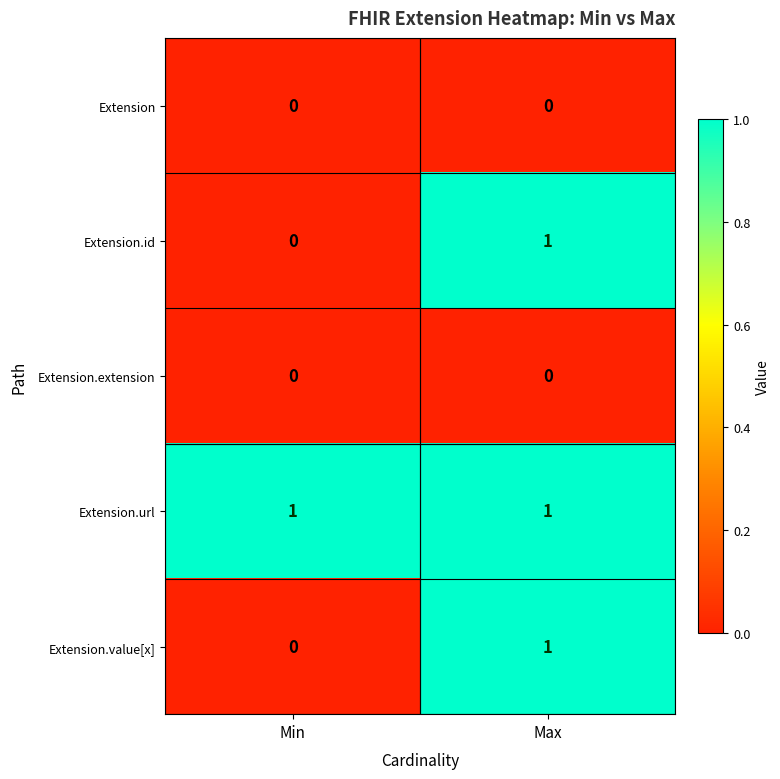

At which category is the sum across all series the highest?

Max